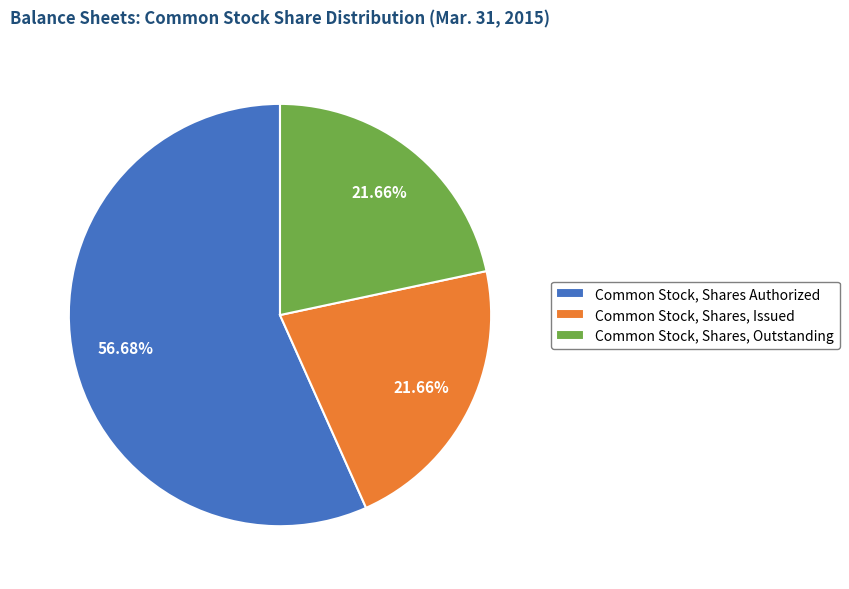

How much of the chart is everything except Common Stock, Shares, Outstanding?

78.3%